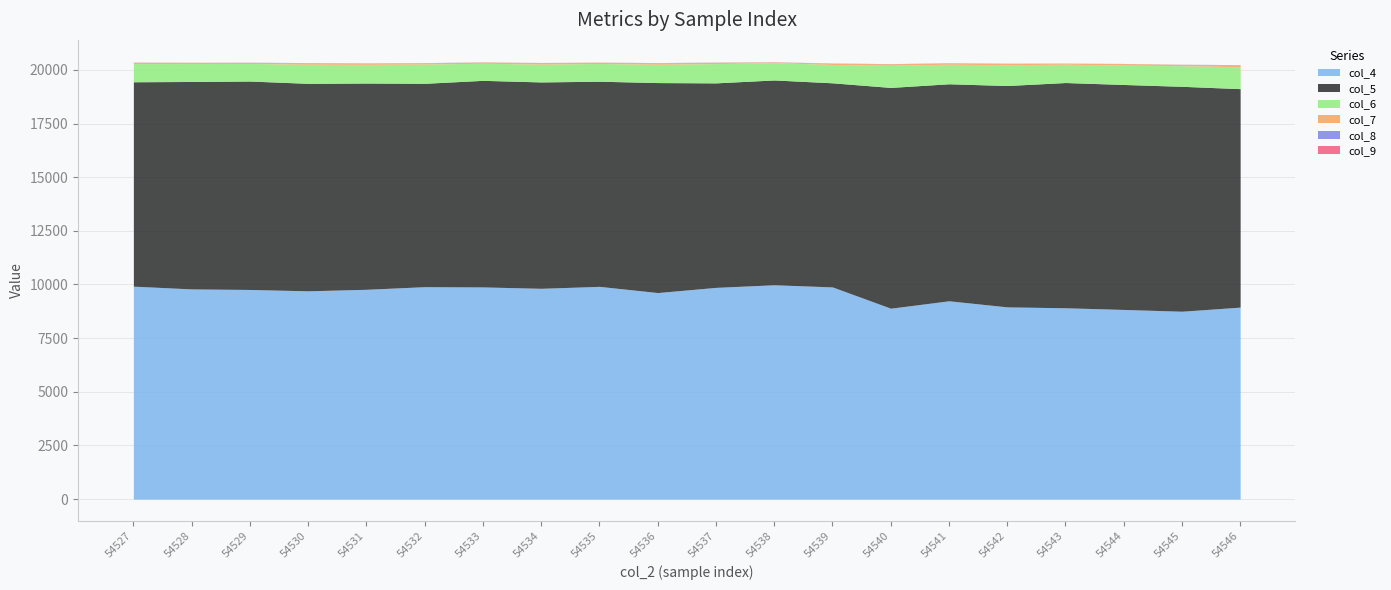

Is it true that col_6 equals 807 at 54538?

True